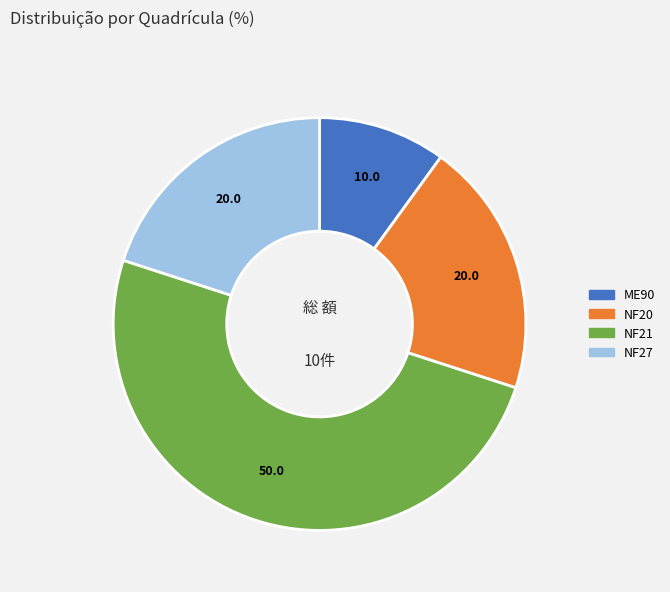

True or false: NF20 accounts for 35% of the total.

False